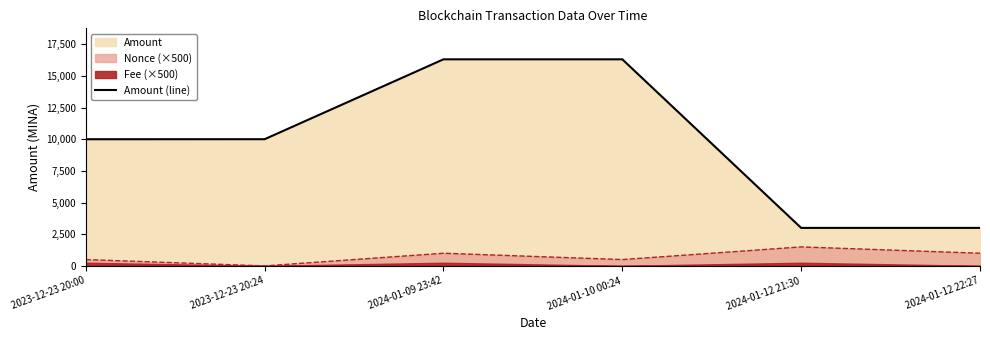

What is the label of the 2nd point from the right?

2024-01-12 21:30